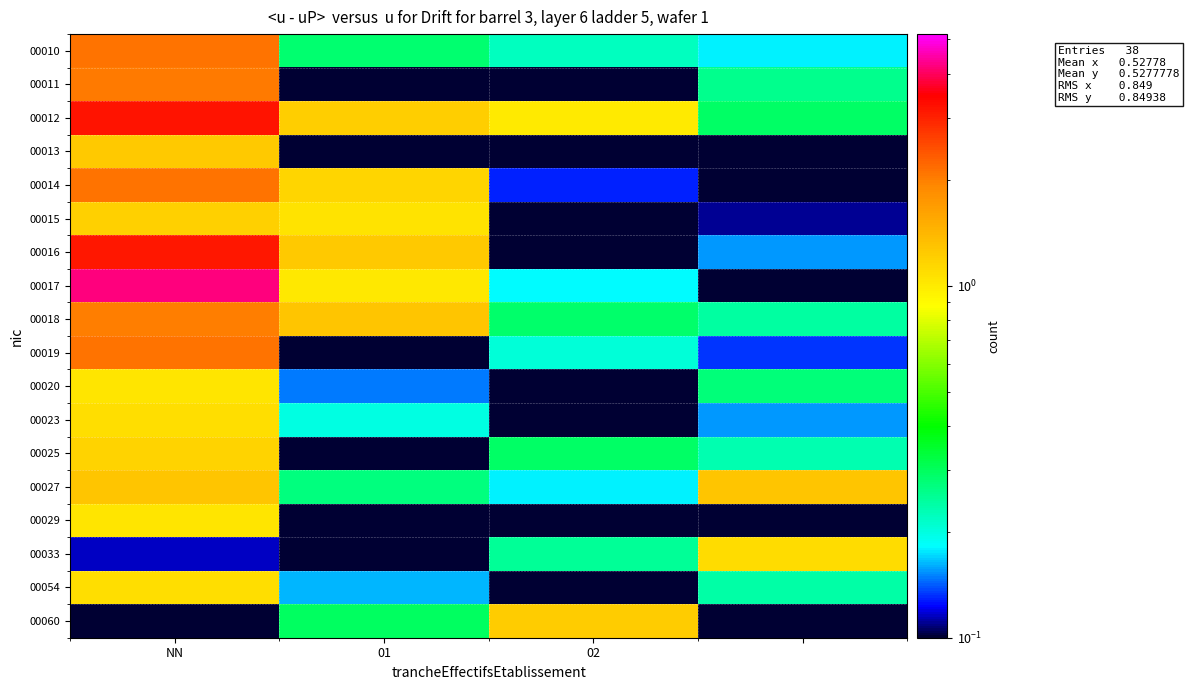

At which category is the sum across all series the highest?

NN